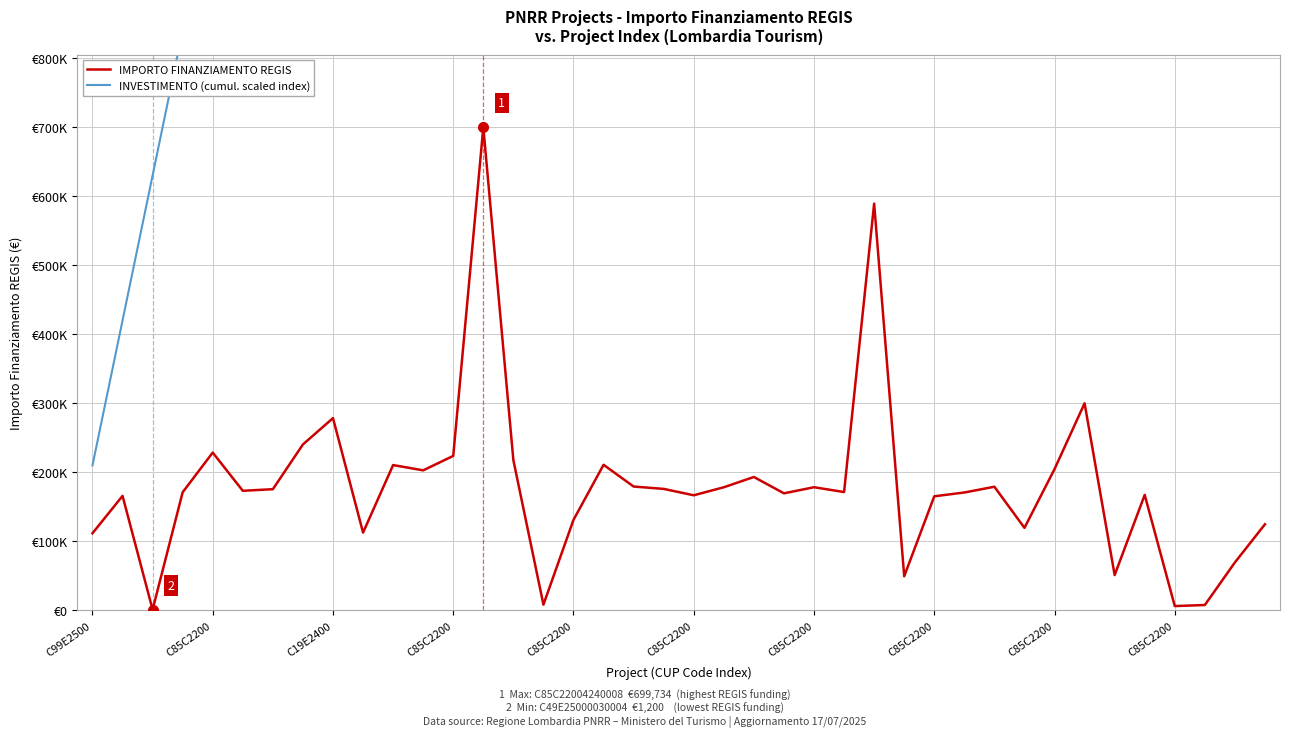

The value of INVESTIMENTO (cumul. scaled index) at 38 is 8190000.0. True or false?

True